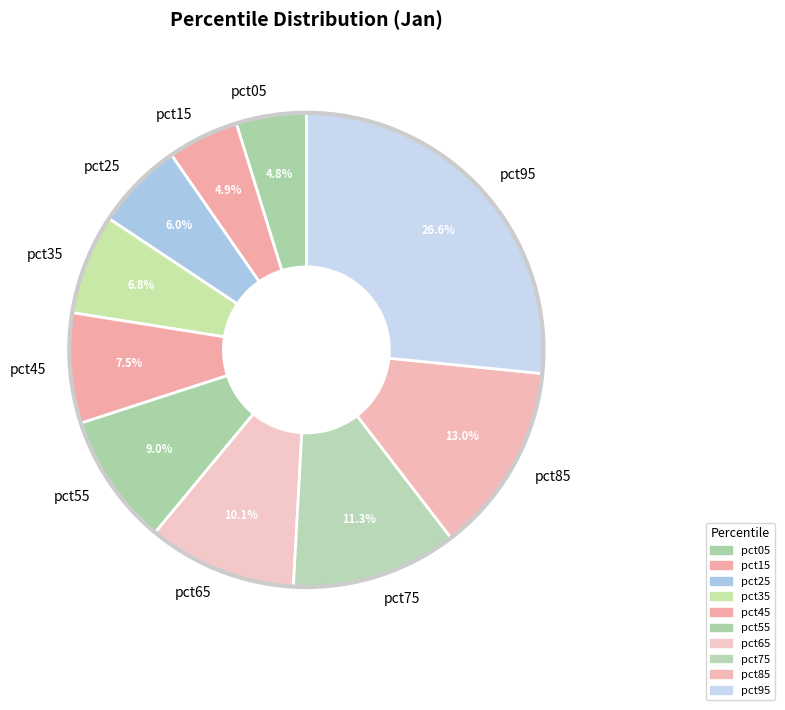

To the nearest percent, what is the difference between the pct15 and pct75 slice percentages?

6%